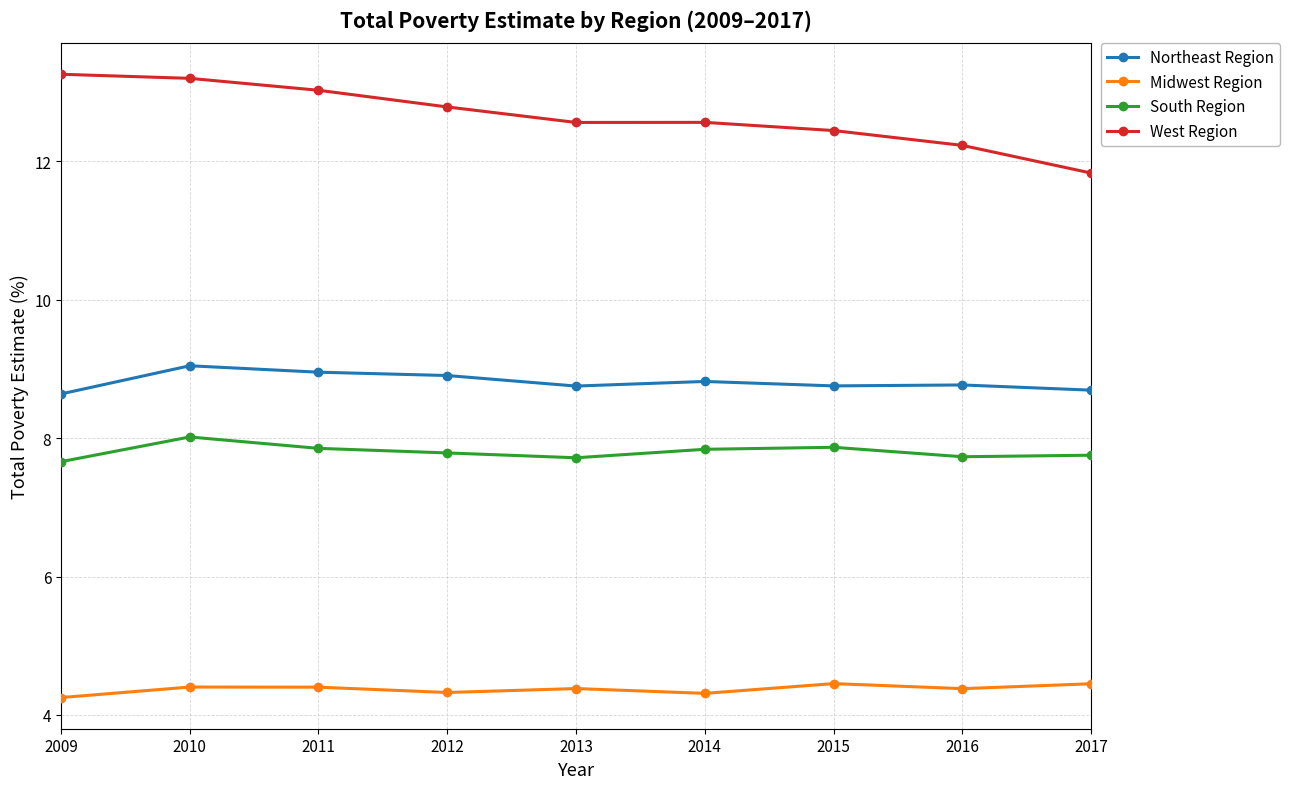

How many data points does each series have?

9